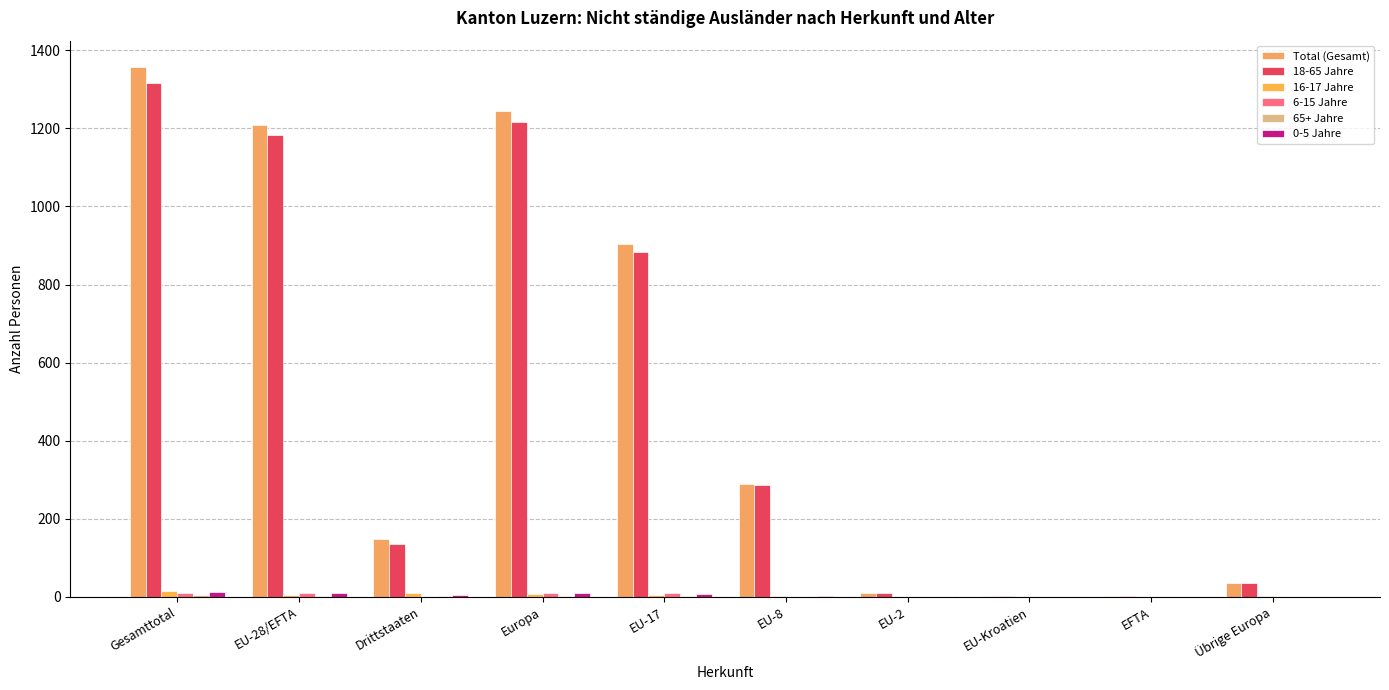

How many groups of bars are there?

10